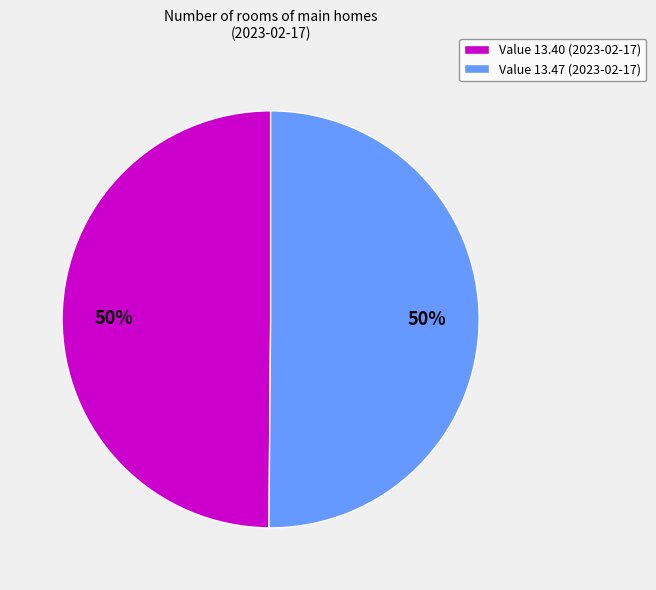

Approximately how many times larger is the value at Value 13.40 (2023-02-17) compared to Value 13.47 (2023-02-17)?

1.0